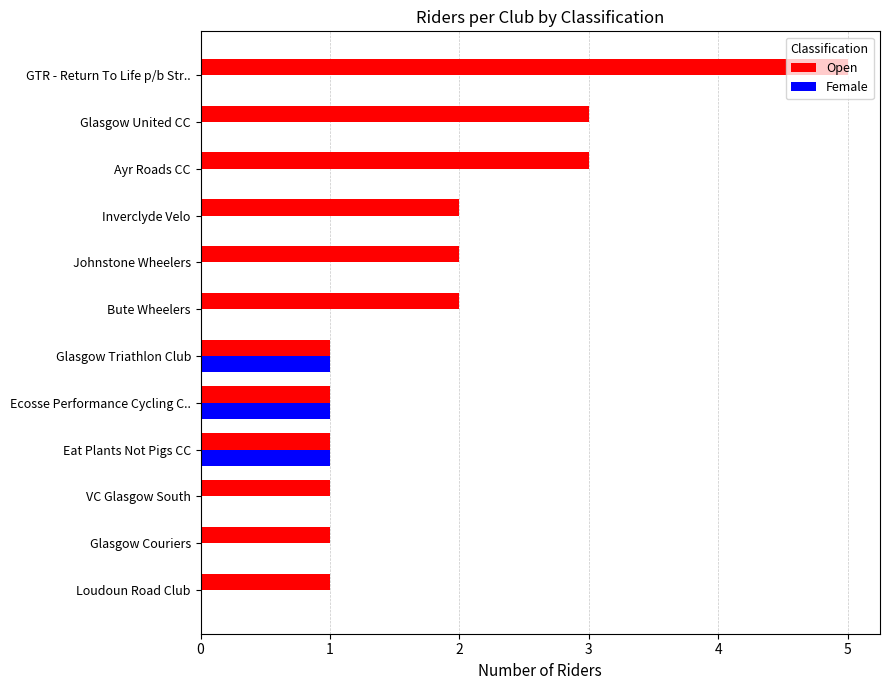

Which series changed the most between Glasgow United CC and Bute Wheelers?

Open